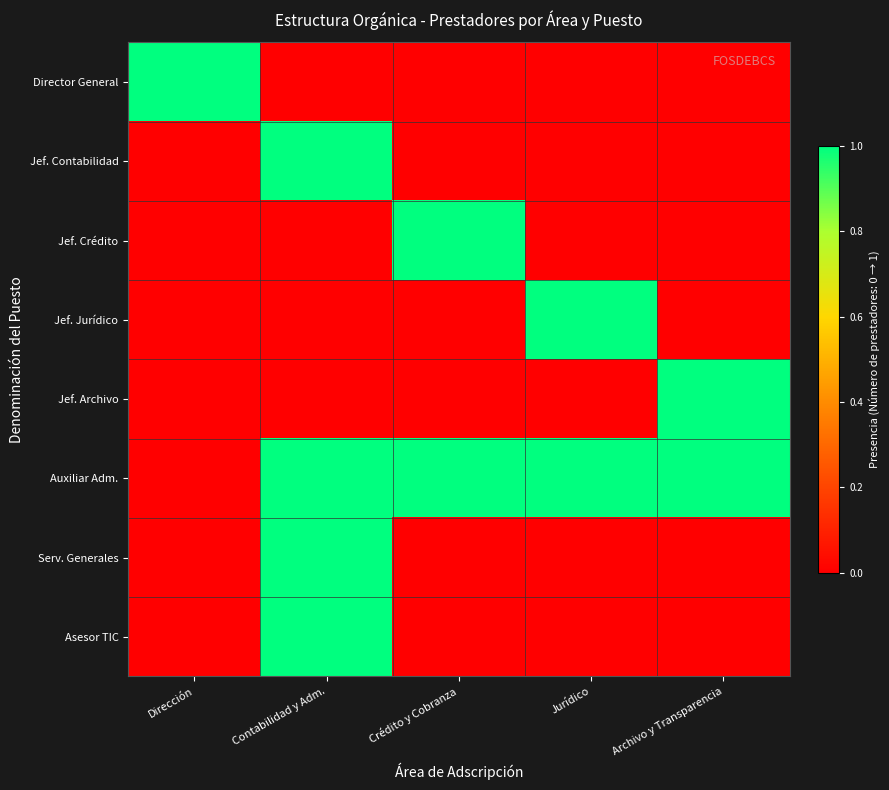

List the series in order of their peak value, lowest first.

Director General, Jef. Contabilidad, Jef. Crédito, Jef. Jurídico, Jef. Archivo, Auxiliar Adm., Serv. Generales, Asesor TIC